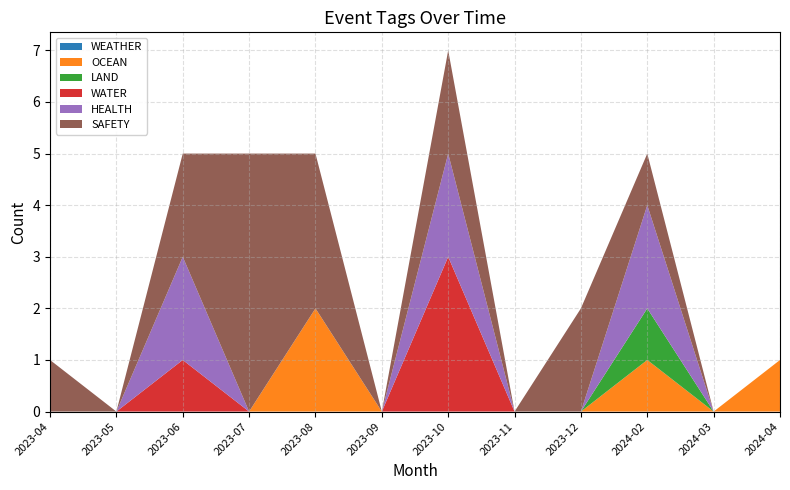

At which category is the sum across all series the highest?

2023-10